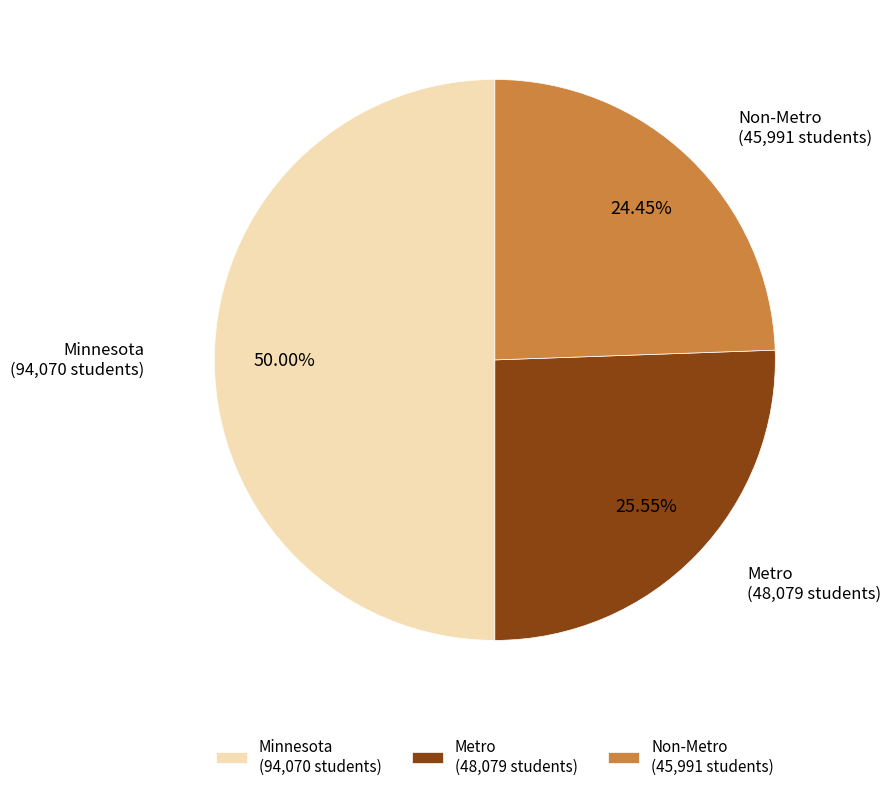

Rank the categories by value from lowest to highest.

Non-Metro, Metro, Minnesota